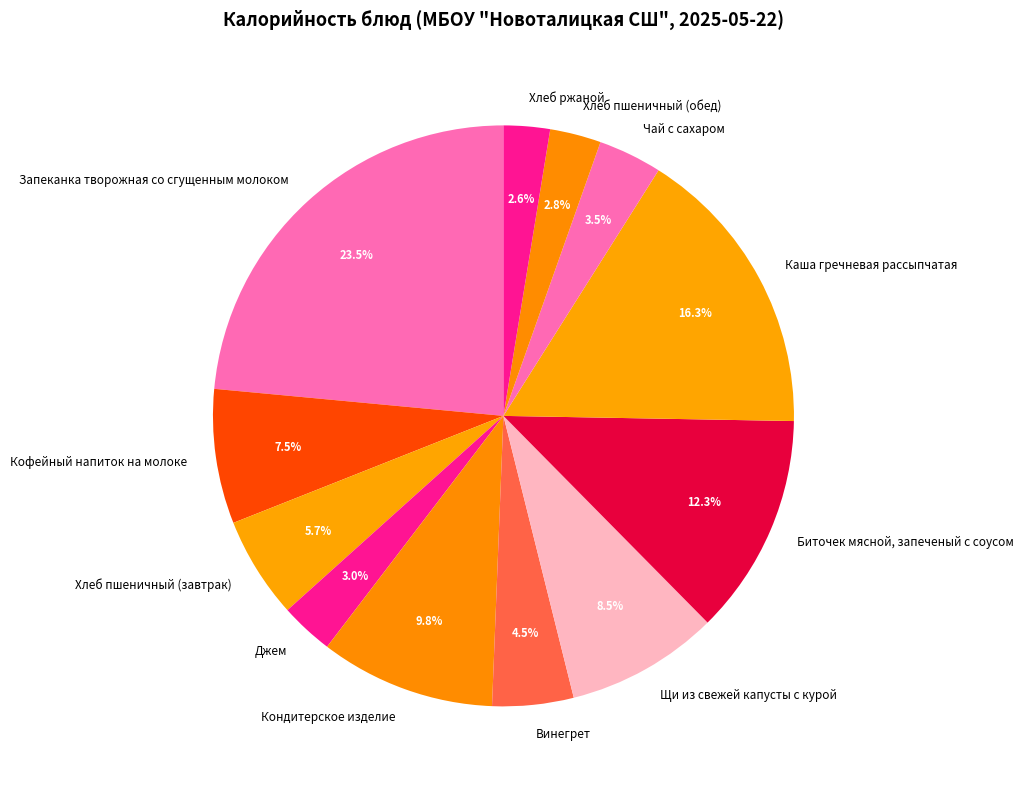

Which slice is the largest?

Запеканка творожная со сгущенным молоком